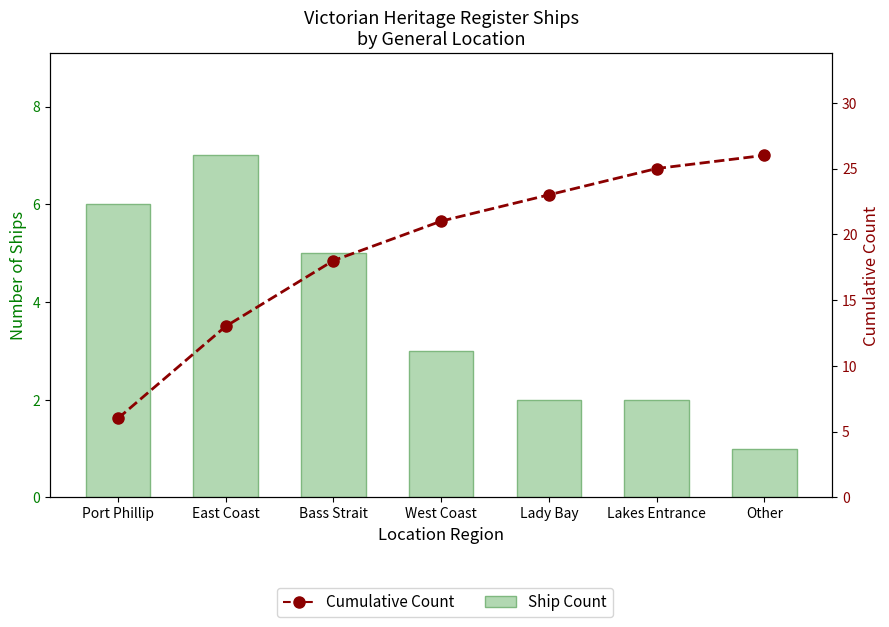

Is it true that Cumulative Count equals 3 at East Coast?

False